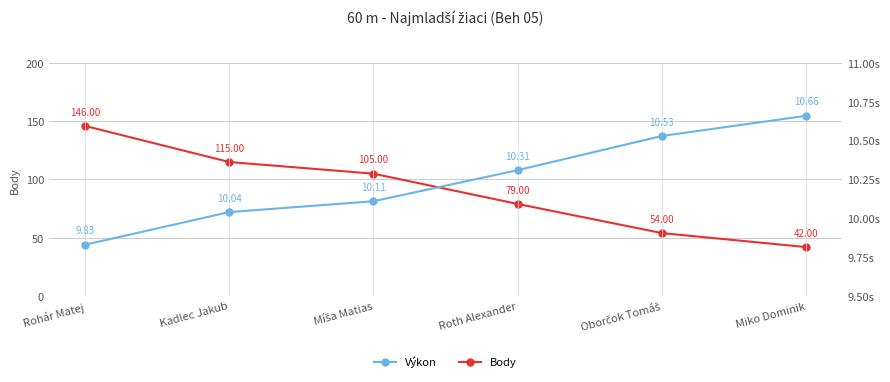

Rank the series by their average value, from highest to lowest.

Body, Výkon